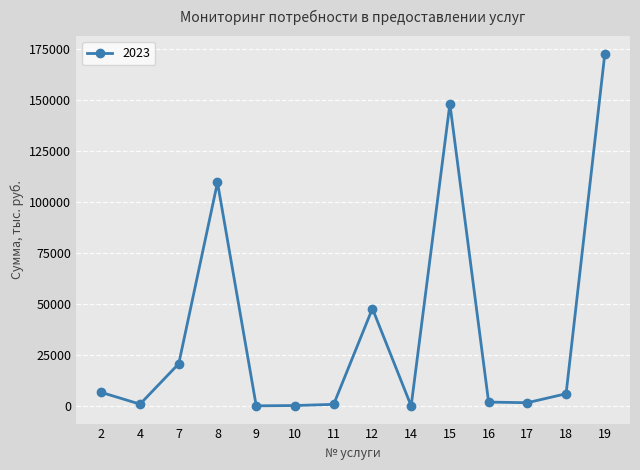

What is the value of the 13th point from the left?

6063.6